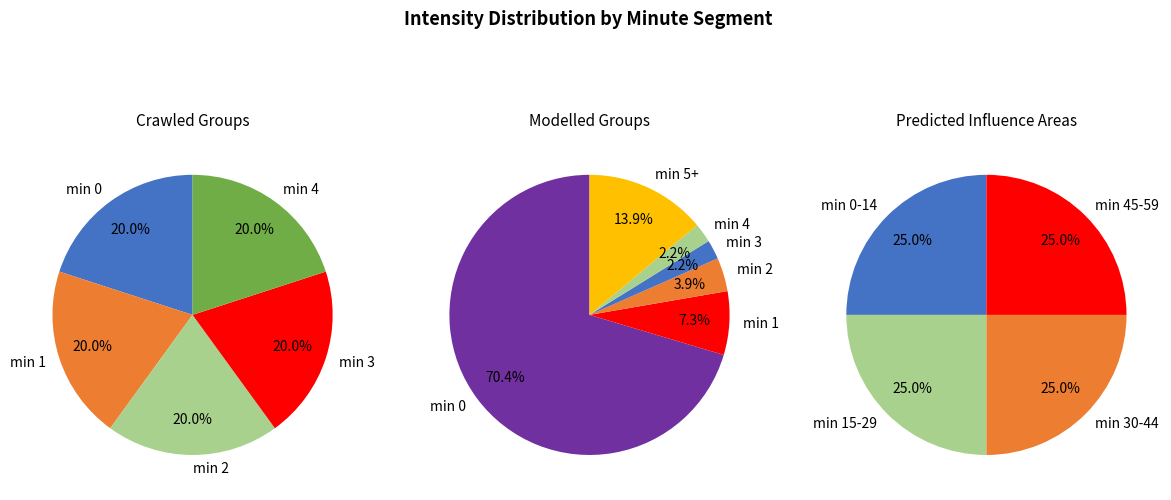

True or false: minute_2 accounts for 40% of the total.

False